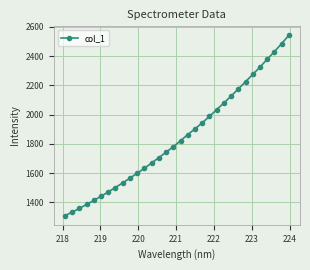

What is the greatest value displayed?

2542.4